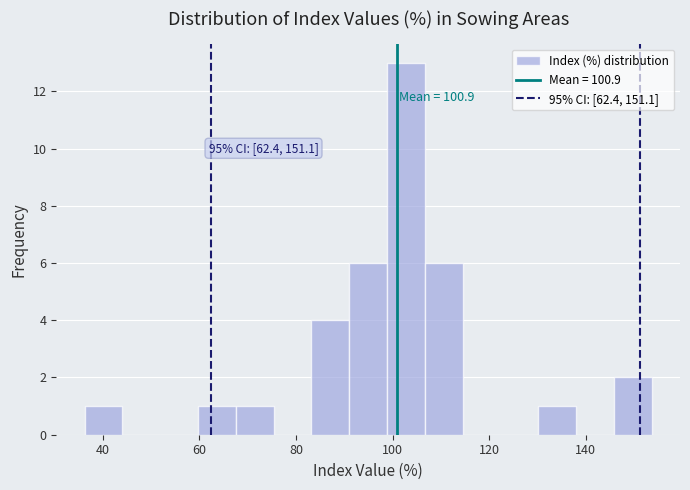

Around what value on the x-axis is the tallest bar? Give the approximate position of its centre, as read against the axis.

102